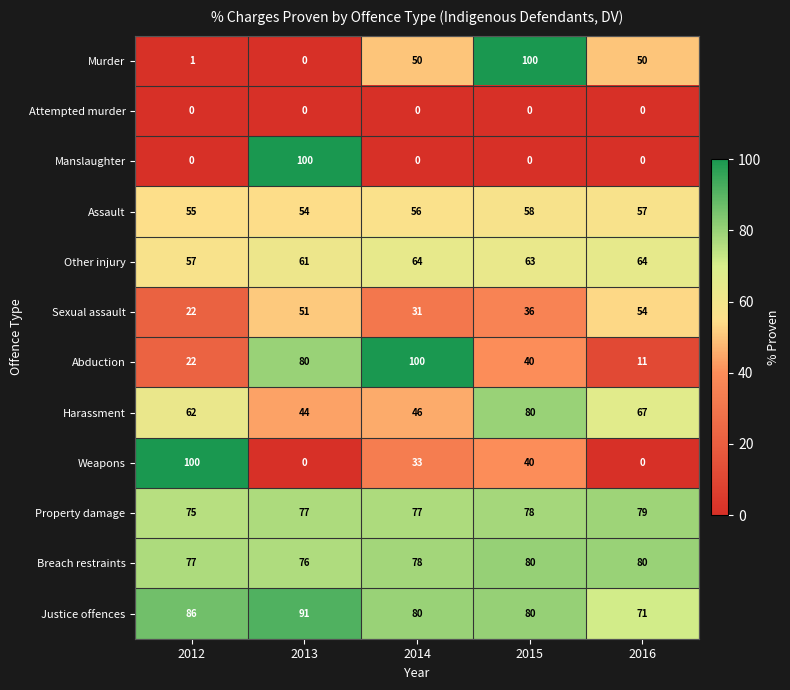

True or false: Assault has a value of 85 at 2014.

False